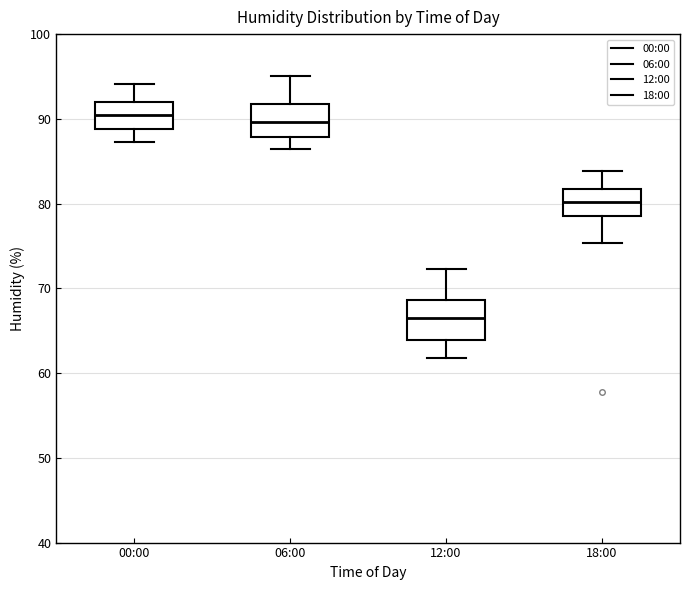

Which box's median line is the lowest?

12:00